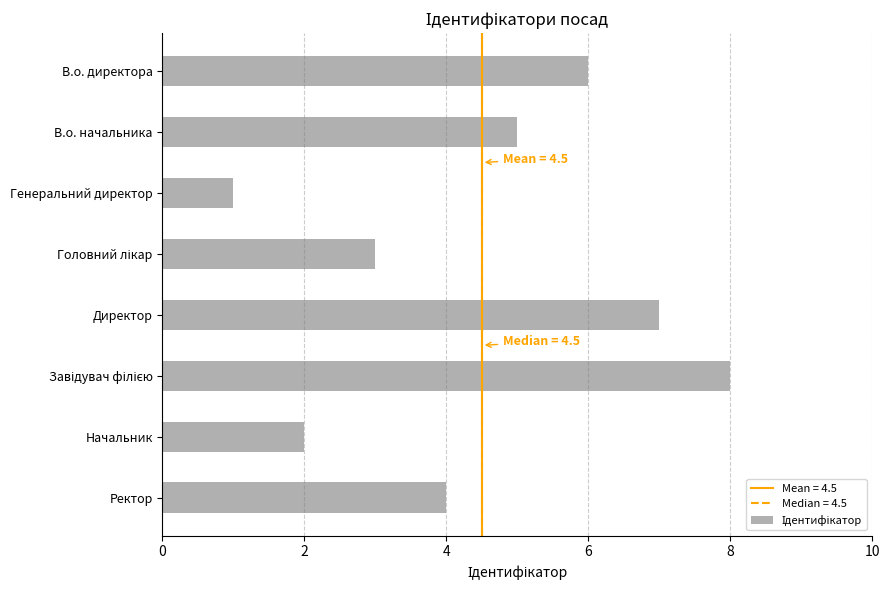

Between В.о. начальника and Ректор, which is larger?

В.о. начальника